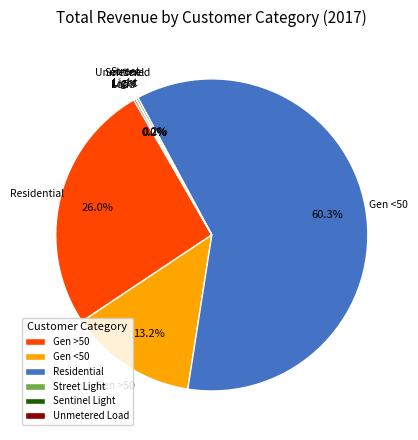

What percentage is NOT represented by Street Light?

99.8%